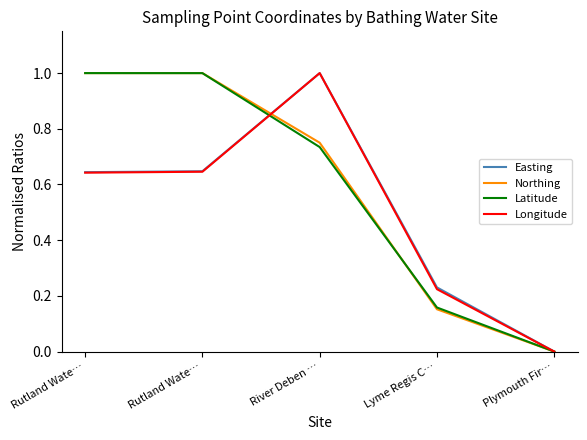

How many lines are shown in the chart?

4